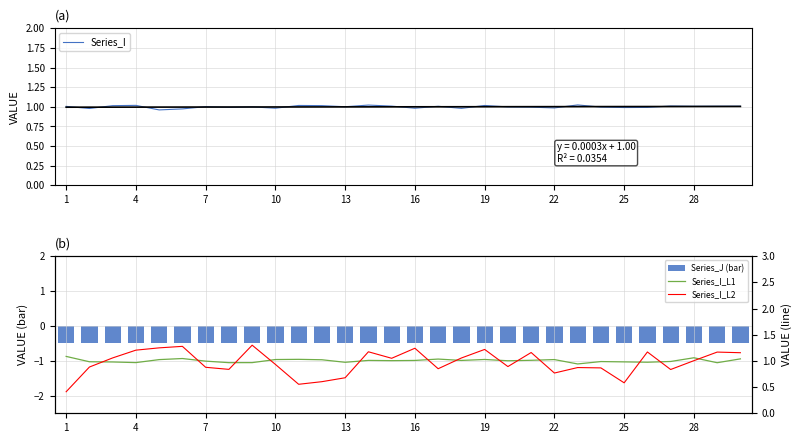

Reading right to left, transcribe all the data shown in this chart.

Series_I: 1.0	1.0	1.0	1.0	1.0	1.0	1.0	1.0	1.0	1.0	1.0	1.0	1.0	1.0	1.0	1.0	1.0	1.0	1.0	1.0	1.0	1.0	1.0	1.0	1.0	1.0	1.0	1.0	1.0	1.0
Series_J (bar): -0.5	-0.5	-0.5	-0.5	-0.5	-0.5	-0.5	-0.5	-0.5	-0.5	-0.5	-0.5	-0.5	-0.5	-0.5	-0.5	-0.5	-0.5	-0.5	-0.5	-0.5	-0.5	-0.5	-0.5	-0.5	-0.5	-0.5	-0.5	-0.5	-0.5
Series_I_L1: 1.0	1.0	1.1	1.0	1.0	1.0	1.0	0.9	1.0	1.0	1.0	1.0	1.0	1.0	1.0	1.0	1.0	1.0	1.0	1.0	1.0	1.0	1.0	1.0	1.0	1.0	1.0	1.0	1.0	1.1
Series_I_L2: 1.2	1.2	1.0	0.8	1.2	0.6	0.9	0.9	0.8	1.2	0.9	1.2	1.1	0.9	1.2	1.0	1.2	0.7	0.6	0.6	0.9	1.3	0.8	0.9	1.3	1.2	1.2	1.1	0.9	0.4